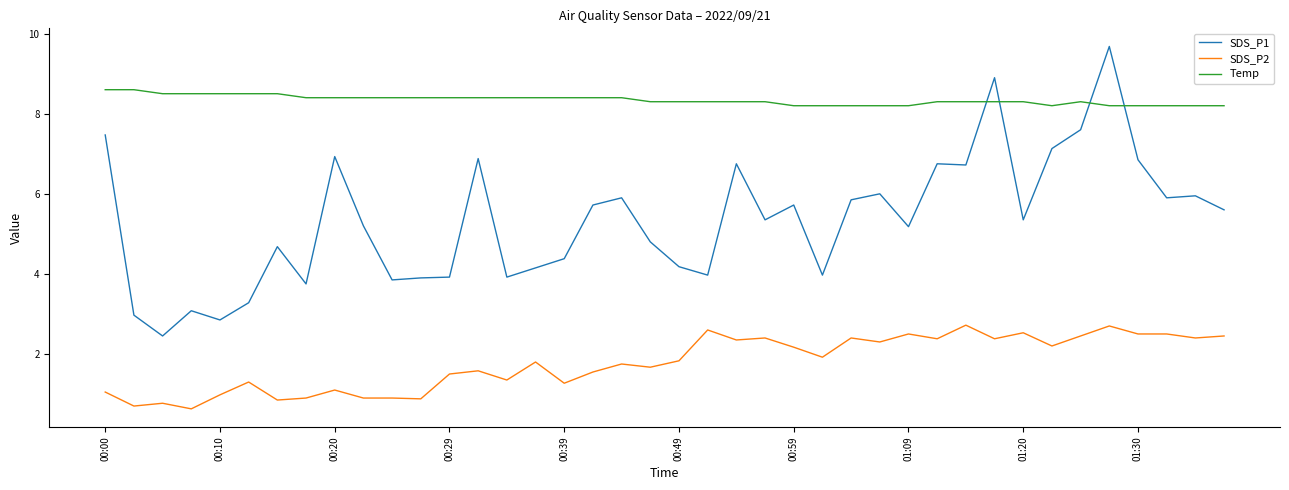

What is the difference between the maximum and second lowest values in the SDS_P2 series?

2.0